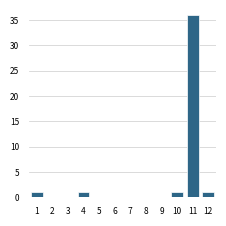

Reading left to right, extract all data points from this chart.

1=1	2=0	3=0	4=1	5=0	6=0	7=0	8=0	9=0	10=1	11=36	12=1